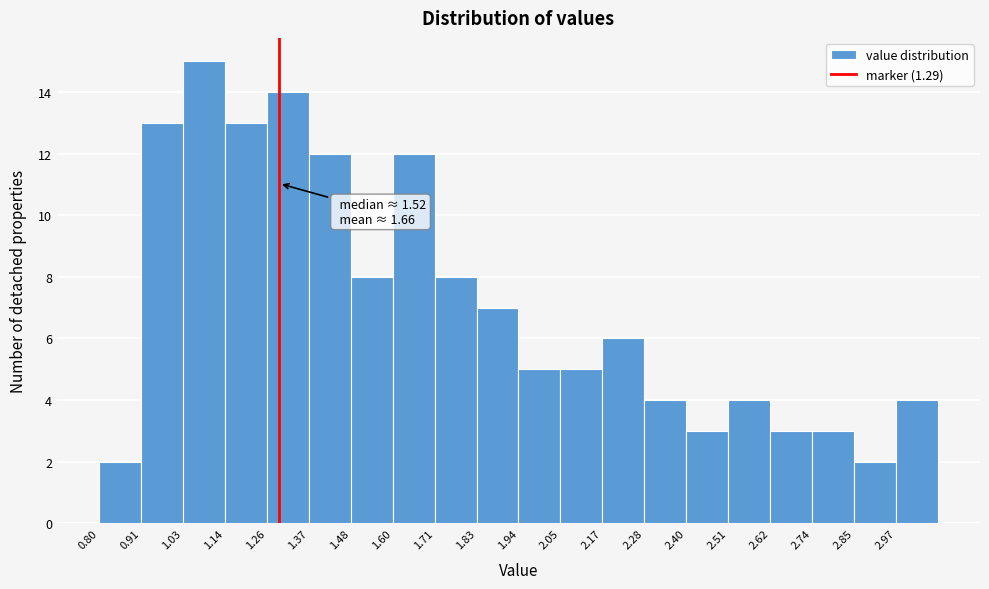

Which range on the x-axis has the tallest bar?

1.028 to 1.142